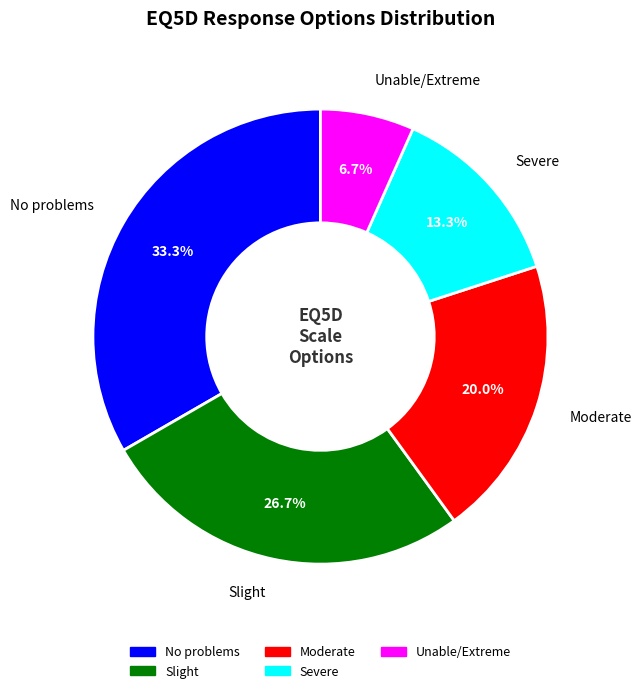

Does Severe account for over 50% of the chart?

No